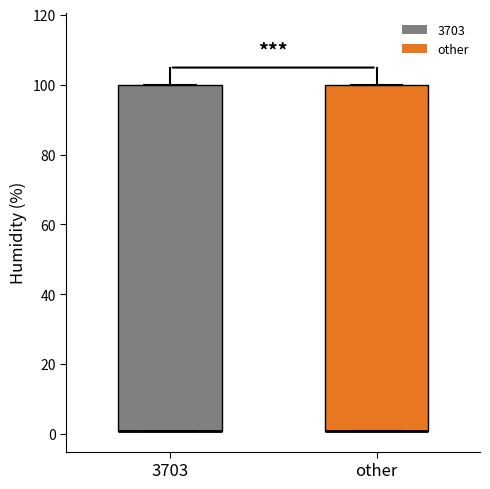

Where is the upper edge of the box for 3703 on the y-axis? The values are not printed on the chart, so give them approximately, as read against the axis.

100